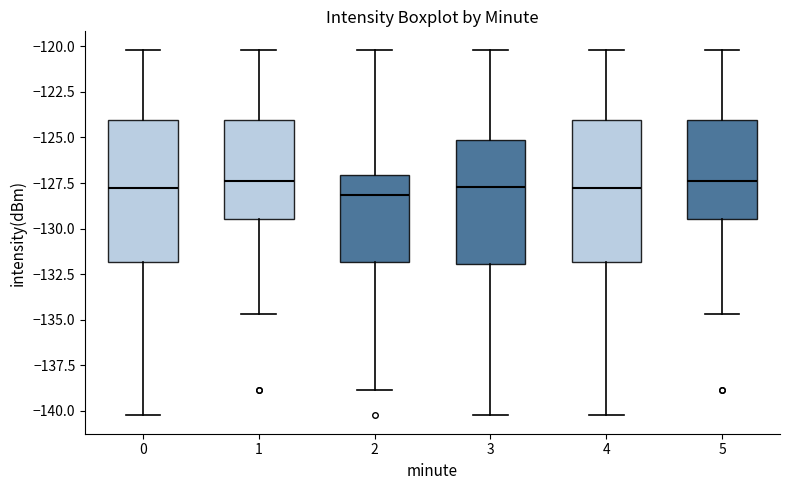

Reading left to right, read every box against the y-axis: the position of its median line, the range the box covers, and the ends of its whiskers. The values are not printed on the chart, so give them approximately, as read against the axis.

0: median -128.0, box -132.0 to -124.0, whiskers -140.5 to -120.0
1: median -127.5, box -129.5 to -124.0, whiskers -134.5 to -120.0
2: median -128.0, box -132.0 to -127.0, whiskers -139.0 to -120.0
3: median -127.5, box -132.0 to -125.0, whiskers -140.5 to -120.0
4: median -128.0, box -132.0 to -124.0, whiskers -140.5 to -120.0
5: median -127.5, box -129.5 to -124.0, whiskers -134.5 to -120.0